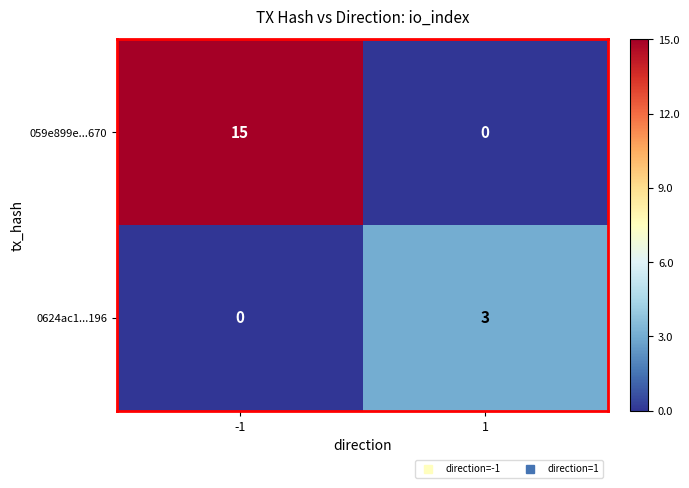

Which series changed the most between -1 and 1?

059e899e...670